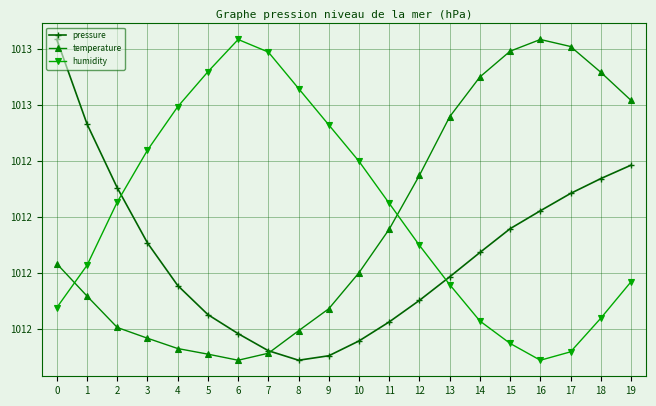

Is this an area chart (filled region under the line)?

No